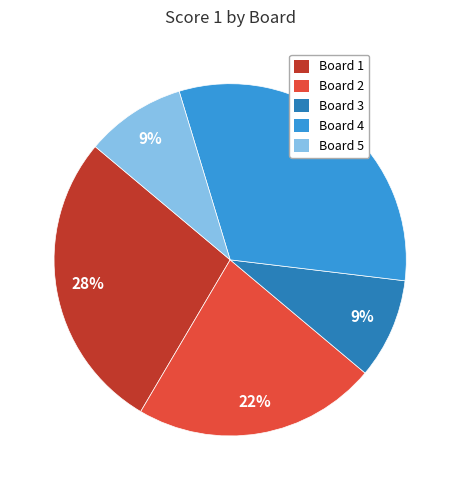

To the nearest percent, what is the average slice percentage?

20%